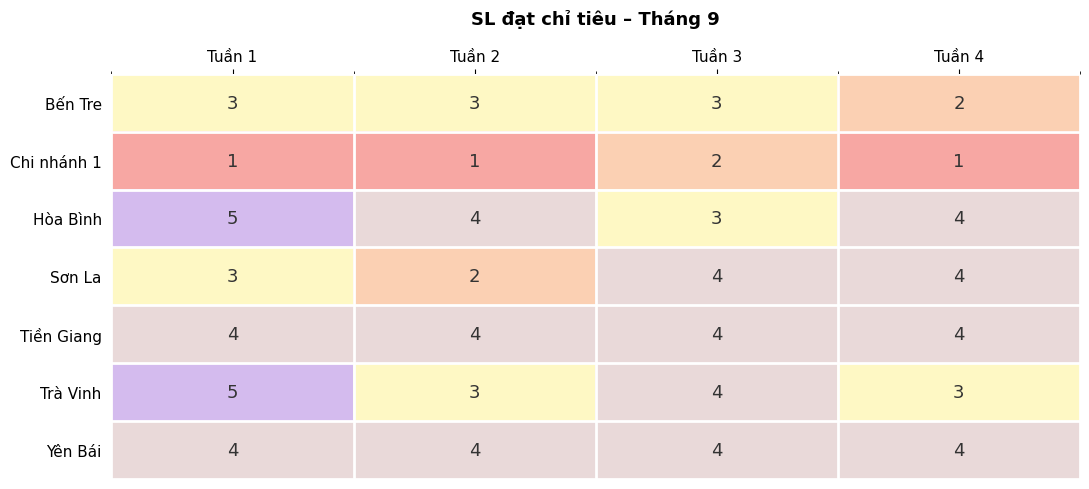

At which category is the sum across all series the highest?

Tuần 1